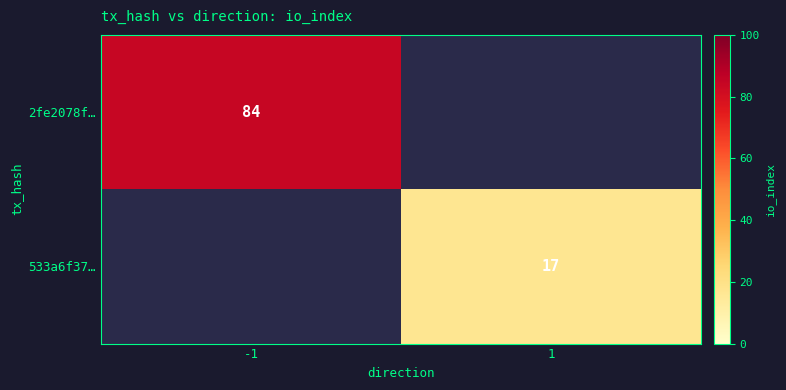

Is the value of 2fe2078f… at 1 greater than the value of 533a6f37… at 1?

No